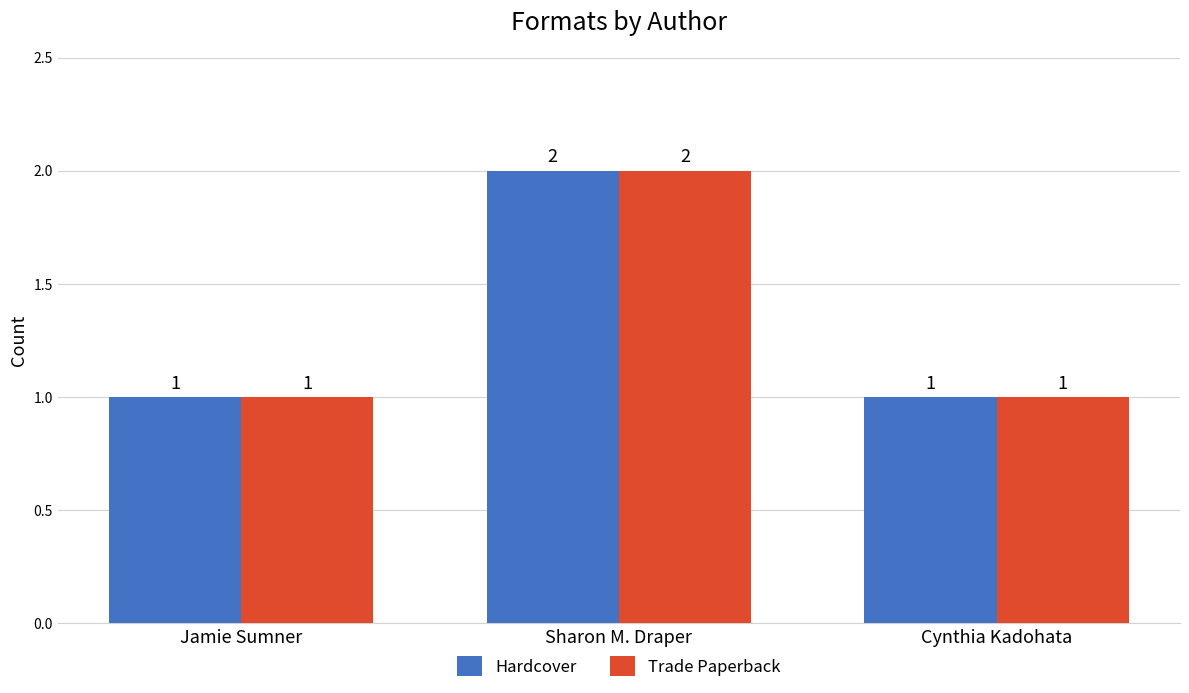

Count the Hardcover values in the range 1 to 2.

3